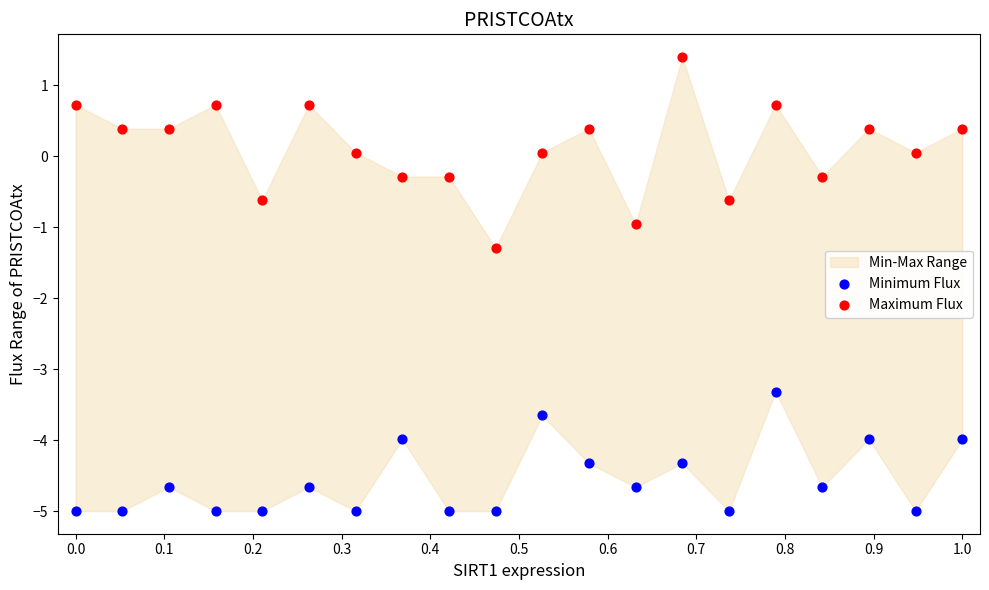

Which series has the largest Y range (max minus min)?

Maximum Flux